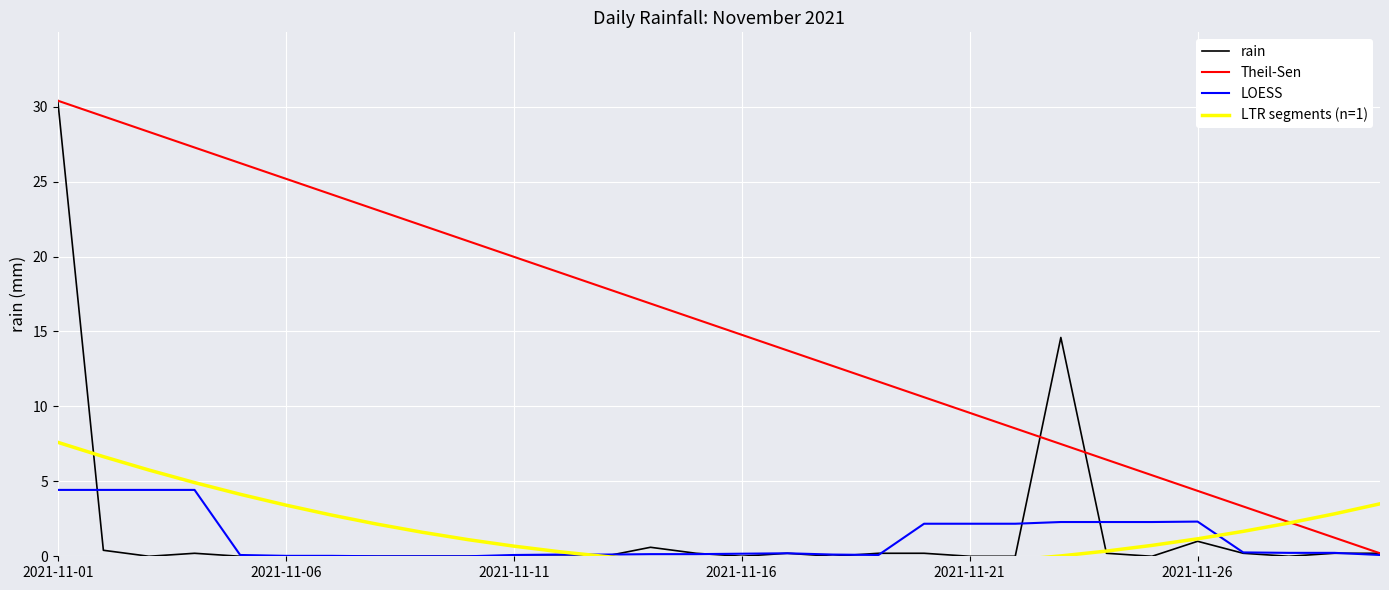

The value of Theil-Sen at 22 is 12.7. True or false?

False